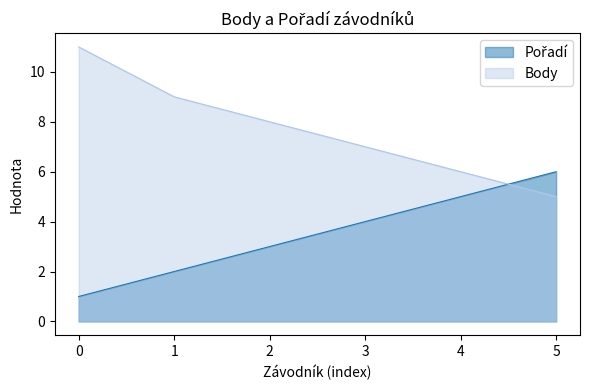

Which series has the widest spread of values?

Body